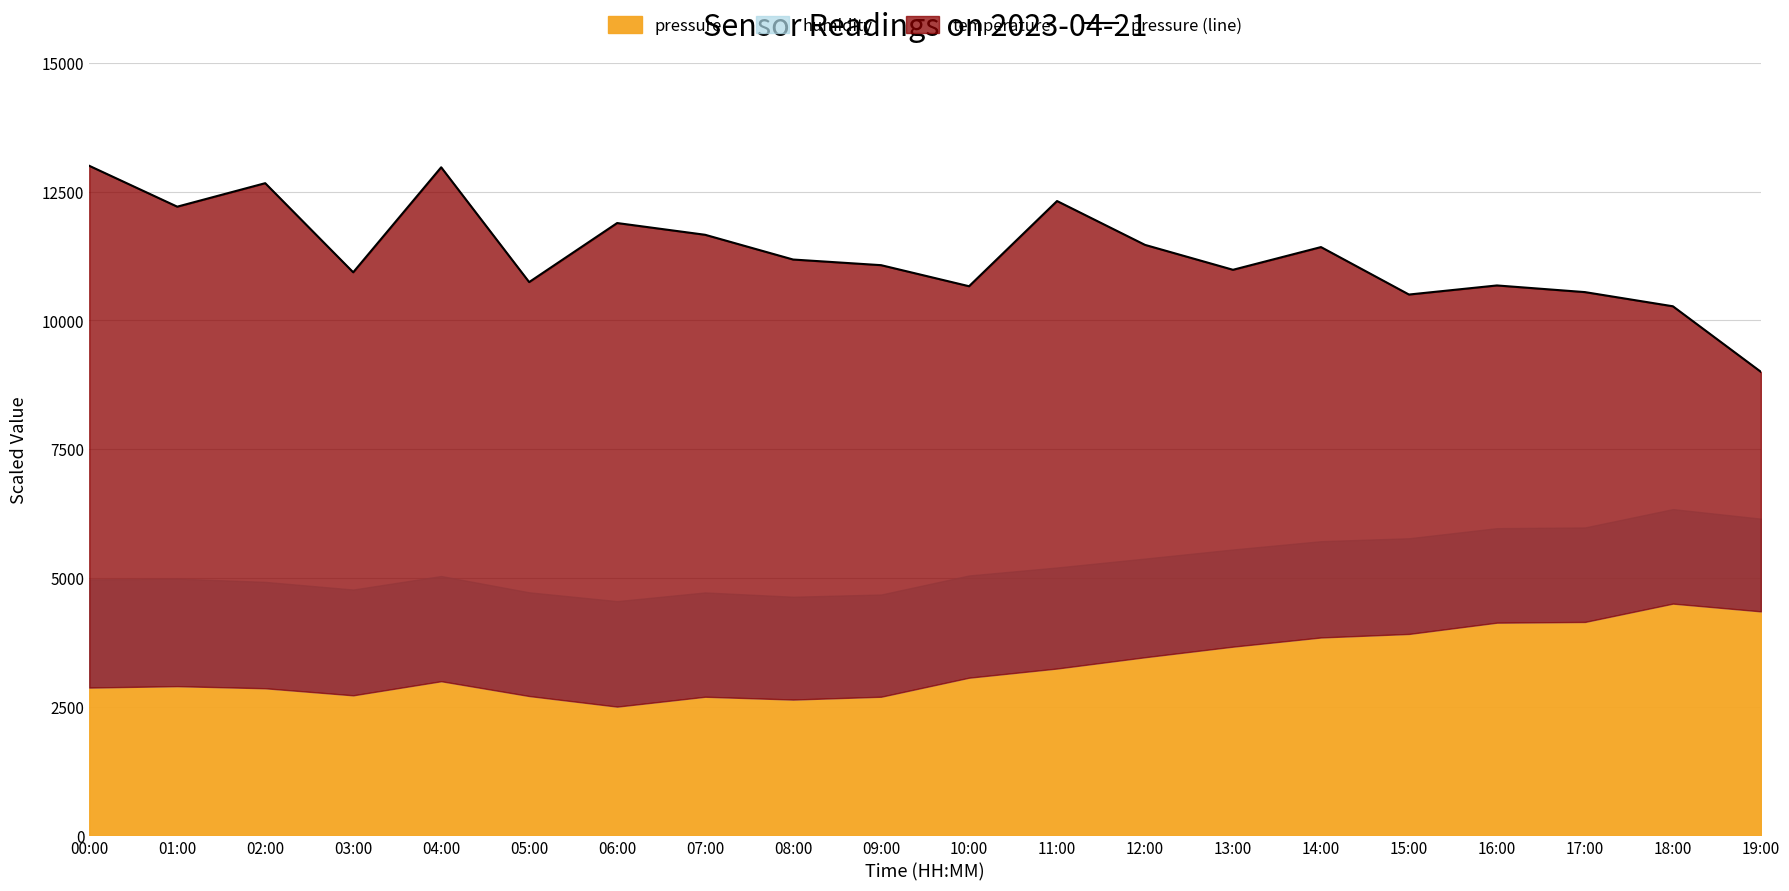

How many values are below 11180?

10